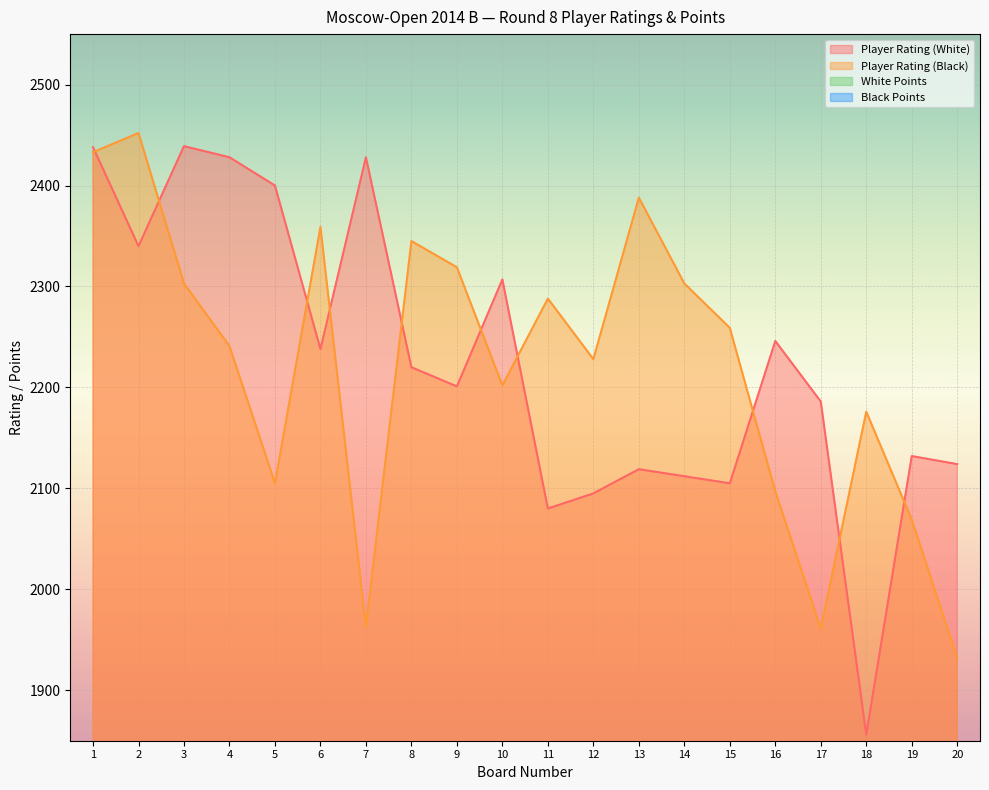

What is the sum of all Black Points values?

100.0